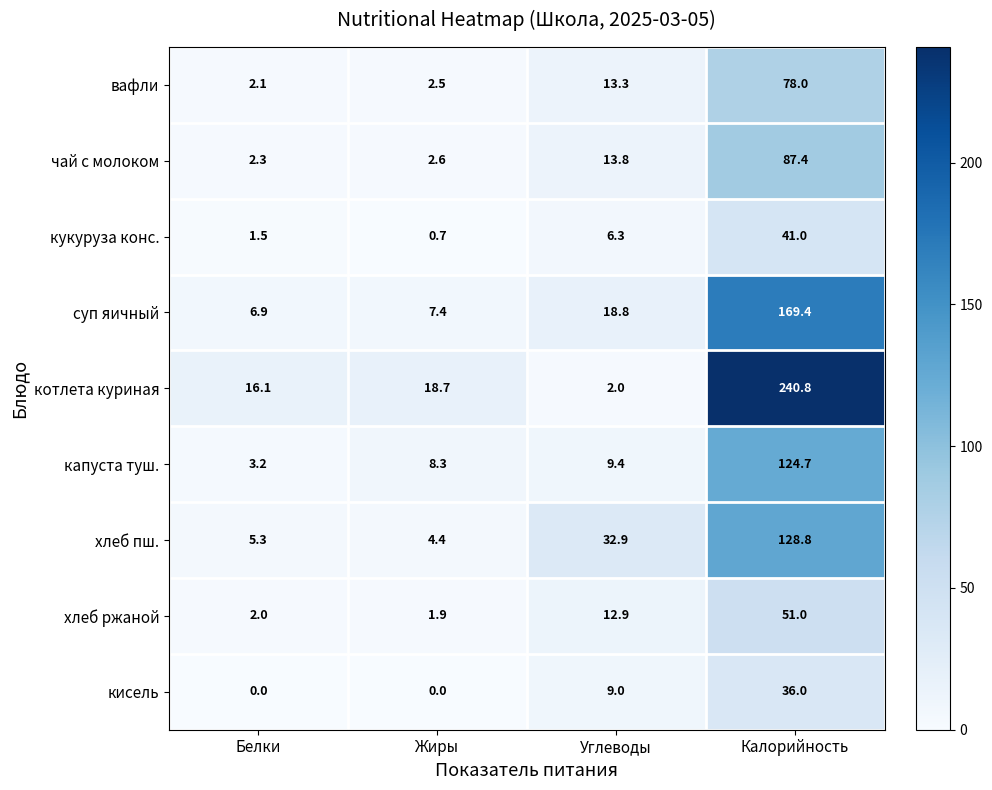

Which series has the widest spread of values?

котлета куриная